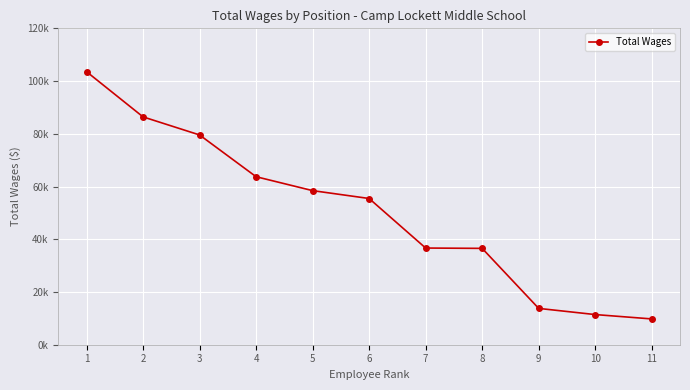

What is the value of the 5th point from the left?

58444